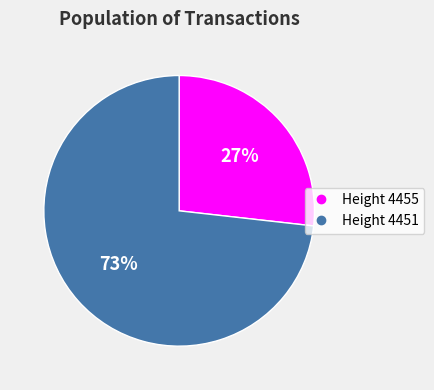

To the nearest percent, what is the difference between the largest and smallest slice percentages?

46%